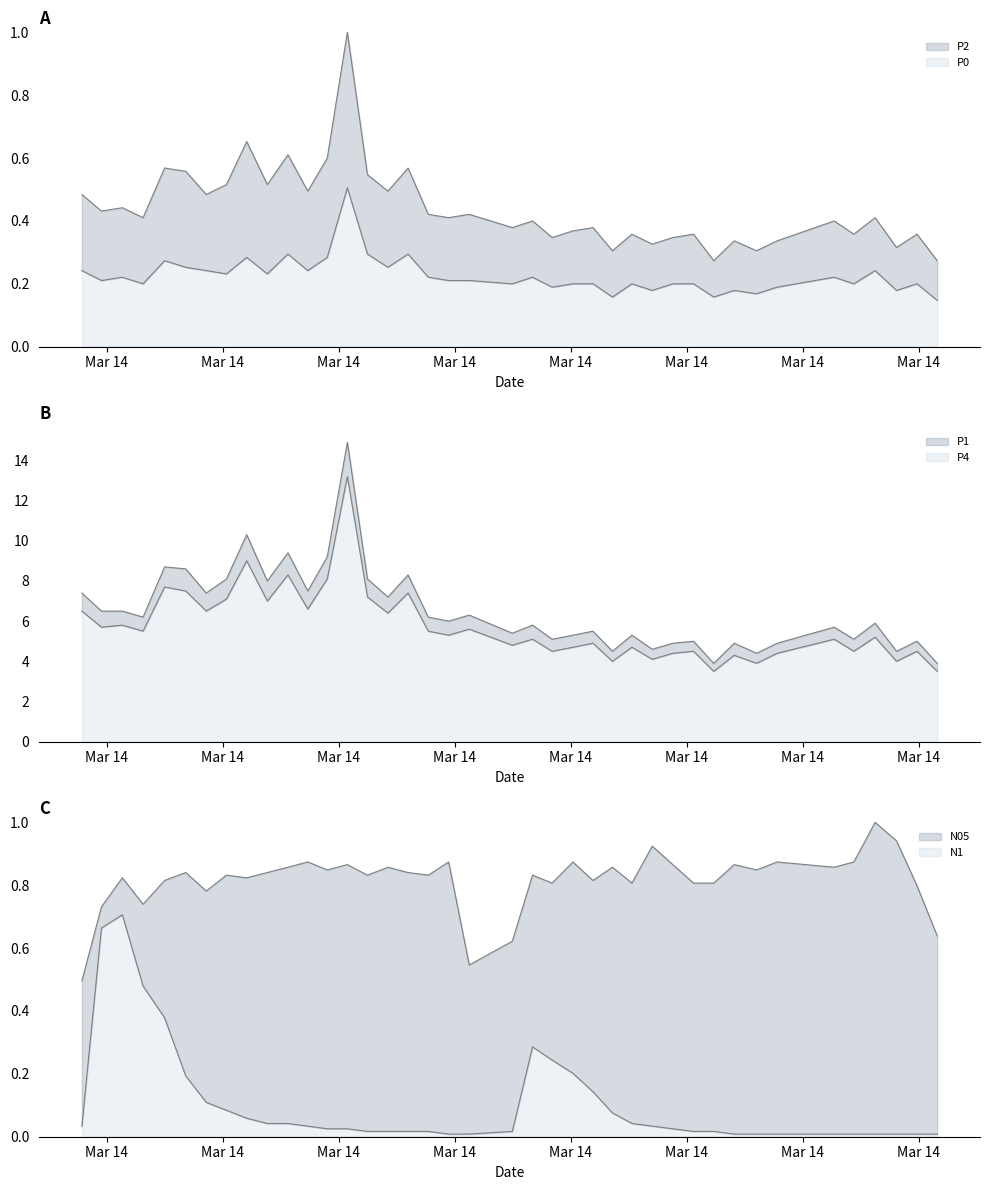

True or false: P2 has more than 1 interior local peaks.

True